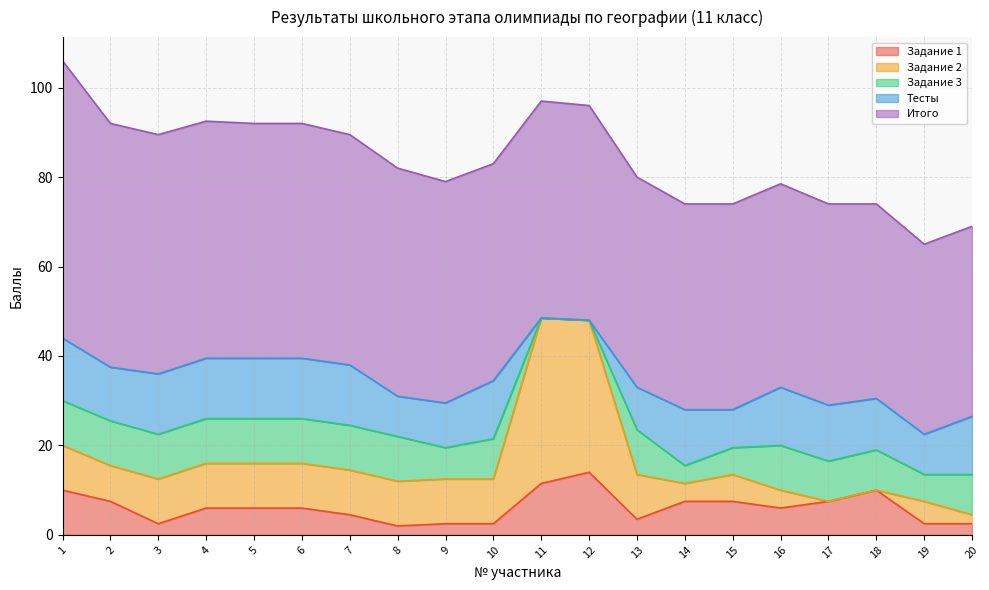

How many interior local valleys does the Тесты series have?

4